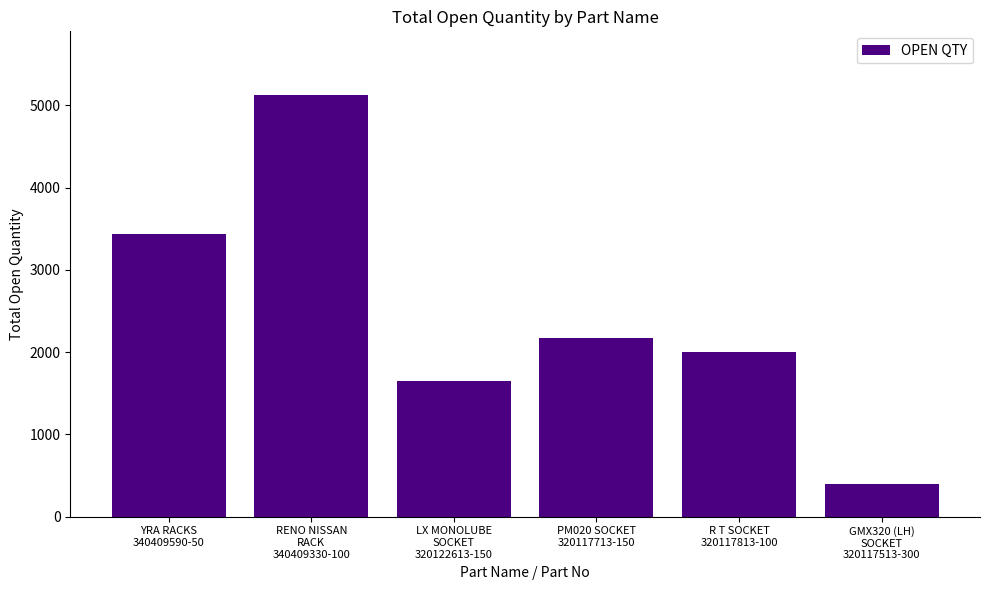

Which label corresponds to the smallest value in the chart?

GMX320 (LH)
SOCKET
320117513-300